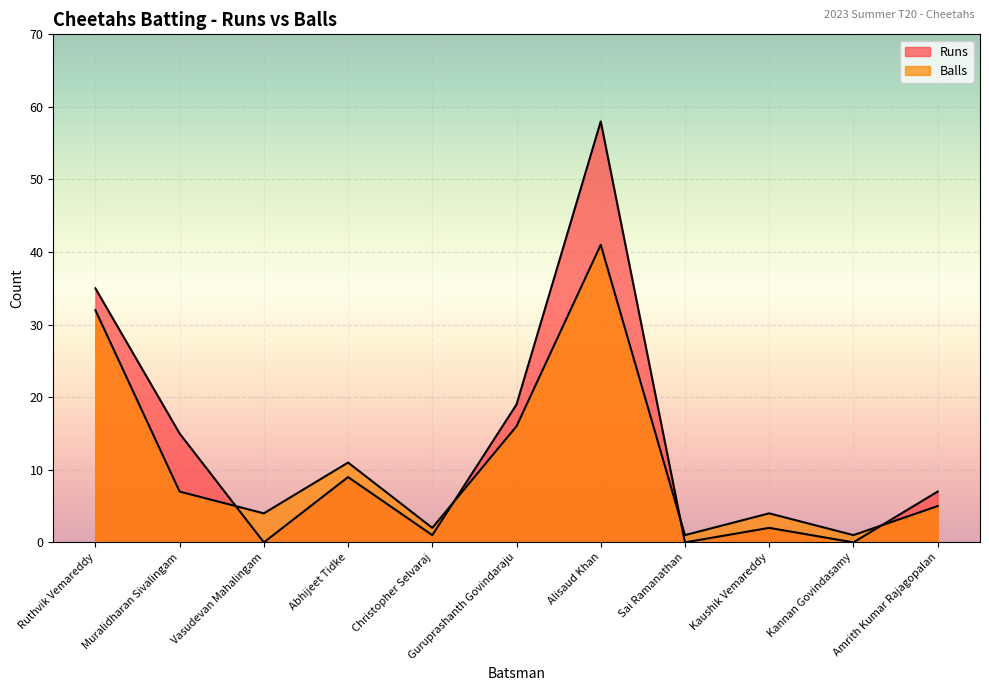

What is the label of the 7th point from the right?

Christopher Selvaraj